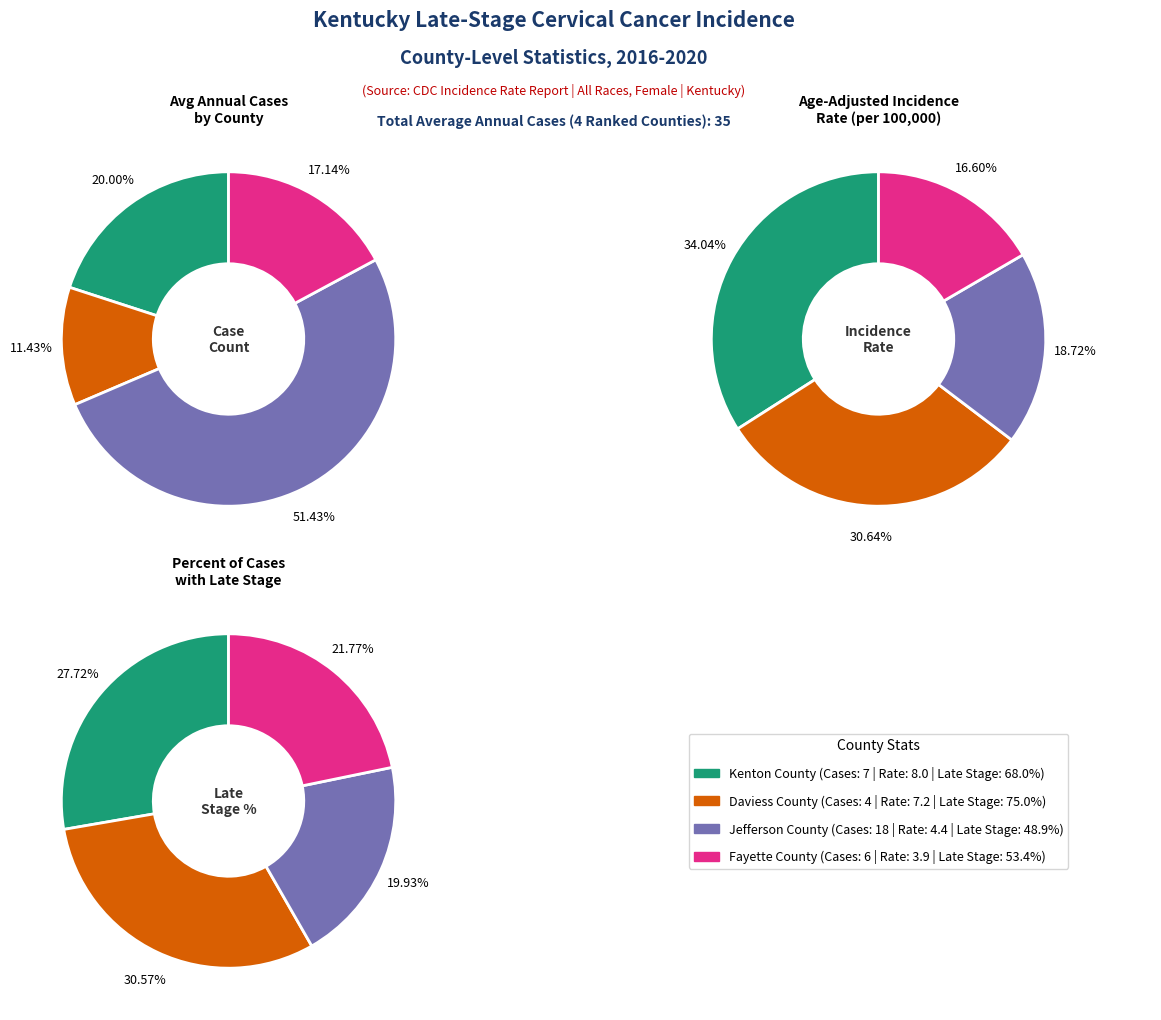

How much of the chart is everything except Jefferson County?

48.6%